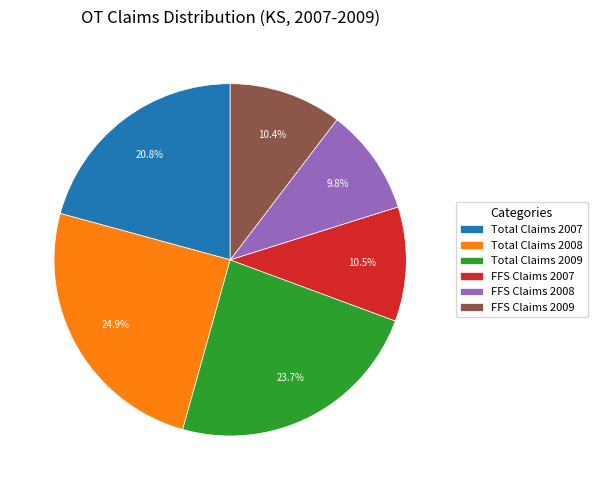

Is Total Claims 2008 the majority of the pie?

No